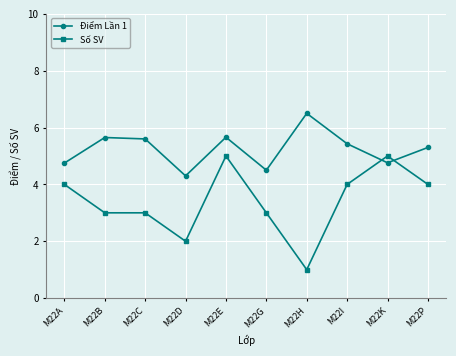

At M22G, list the series in order from largest to smallest.

Điểm Lần 1, Số SV